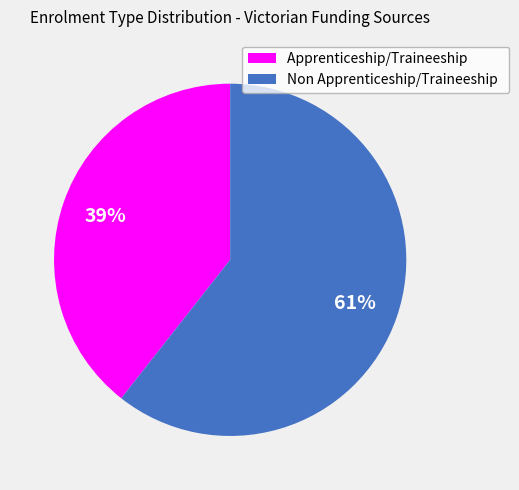

Count the number of slices in the pie.

2